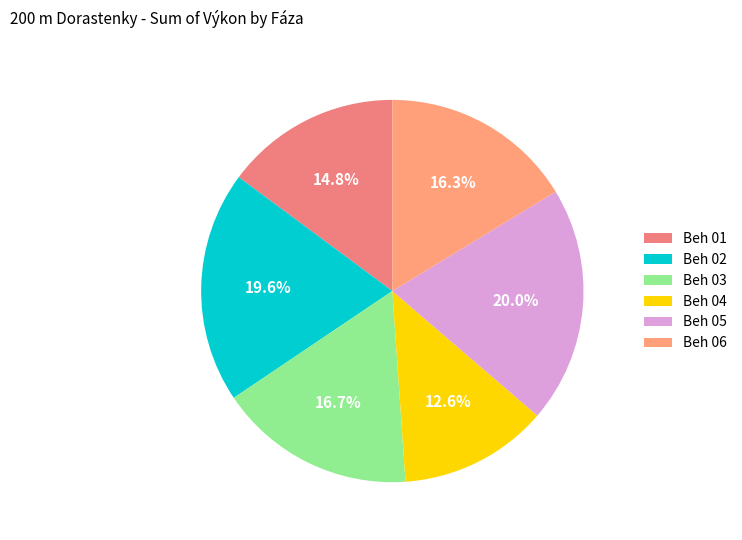

To the nearest percent, what is the average slice percentage?

17%